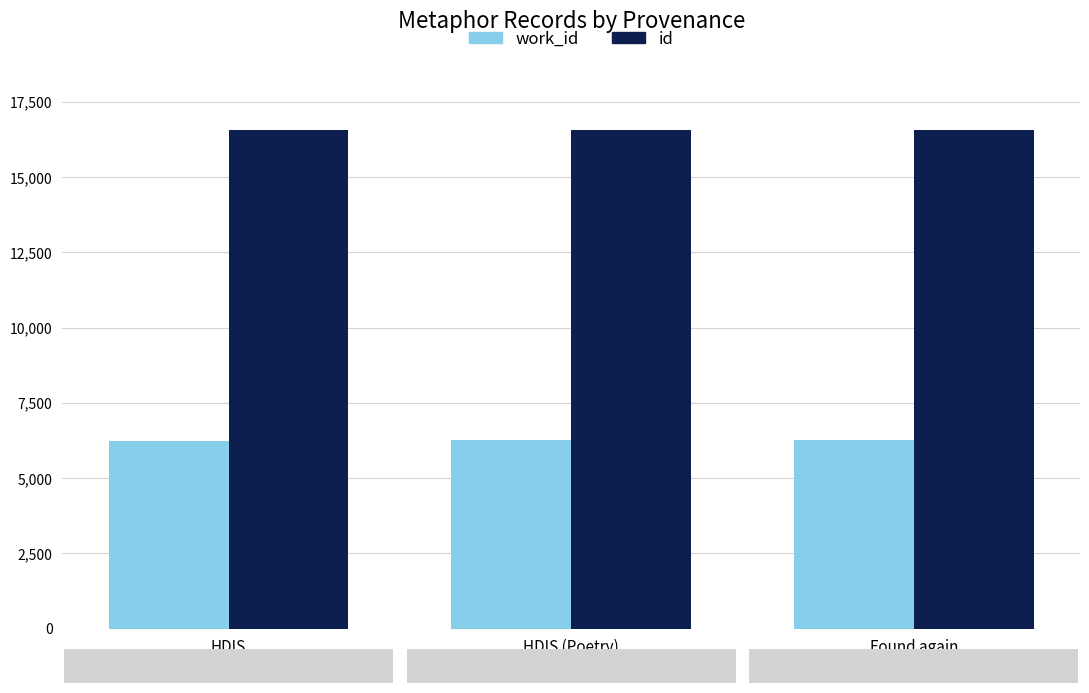

At how many categories does at least one series exceed 7409?

3